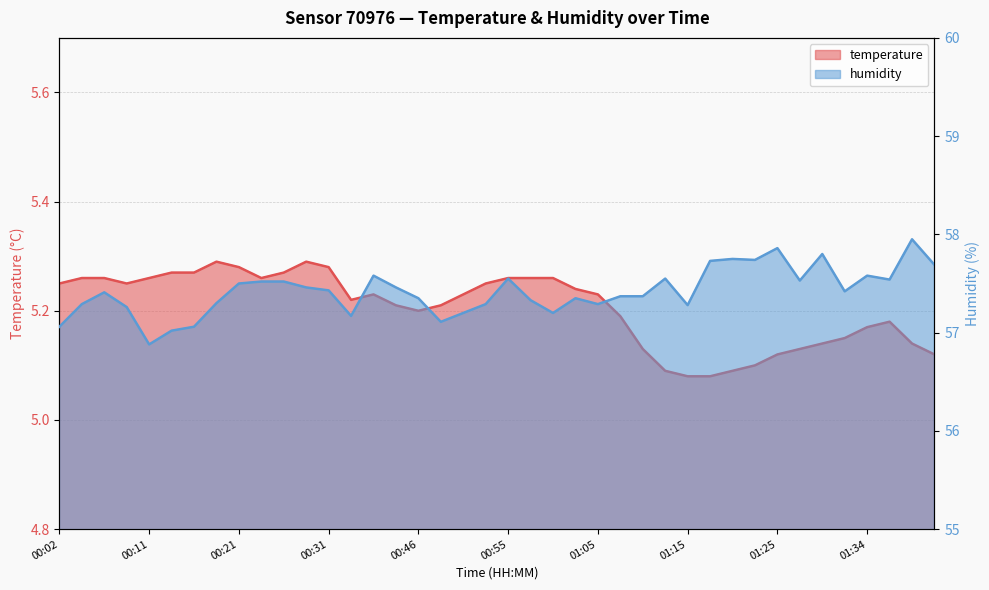

Where does the humidity series first go above 57?

00:02